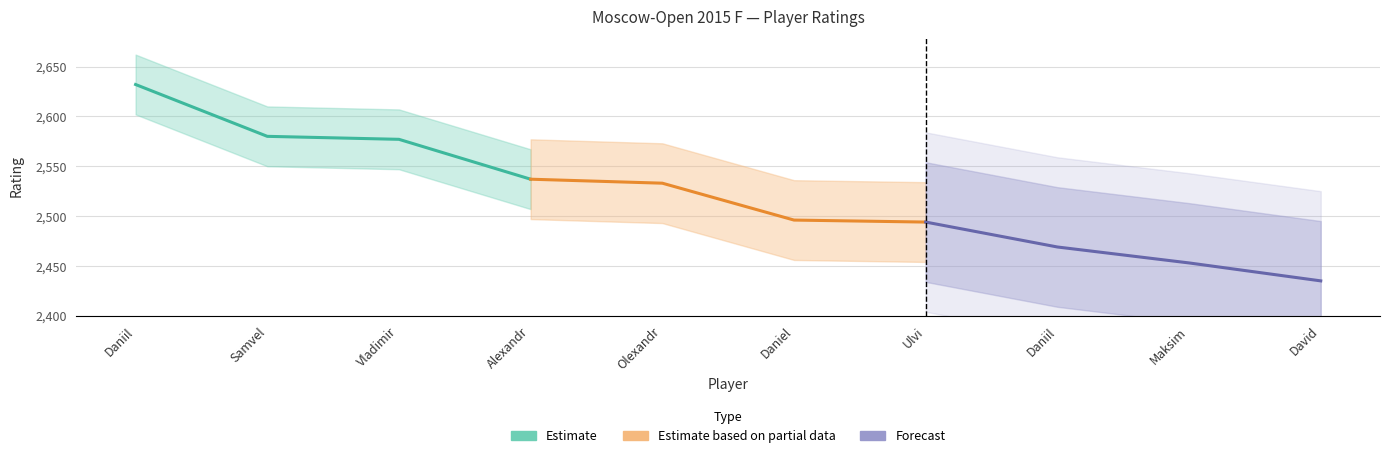

What is the minimum value shown in the chart?

2435